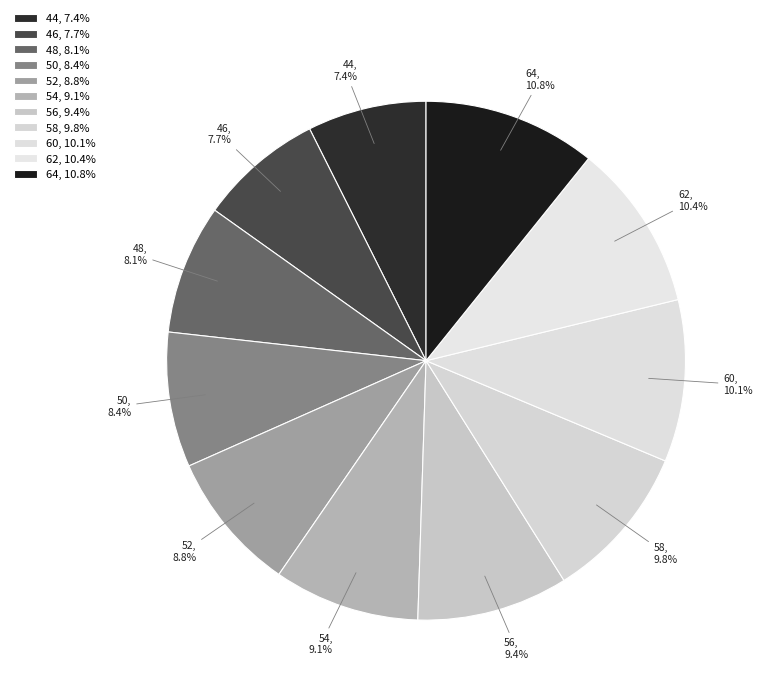

What percentage is the 56 slice, to the nearest percent?

9%